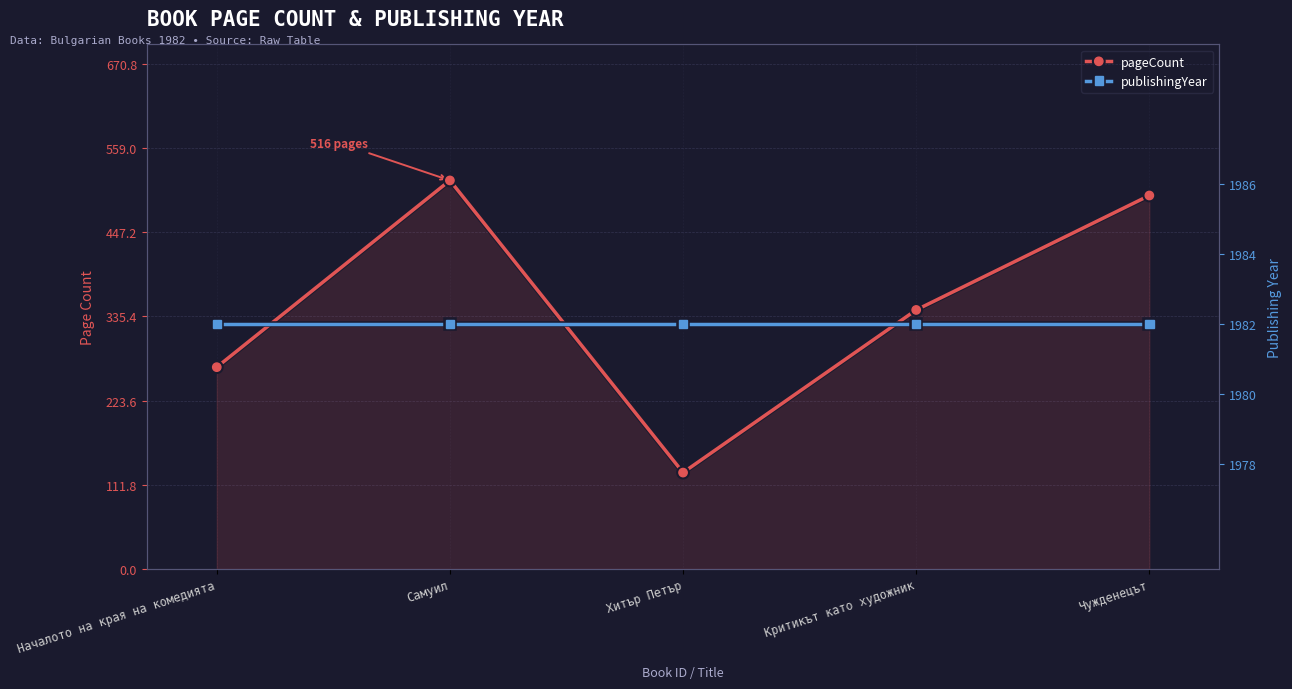

True or false: pageCount and publishingYear cross at least once.

False